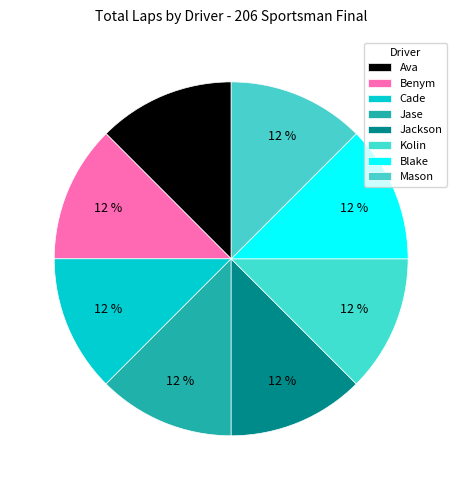

How many slices are in this pie chart?

8